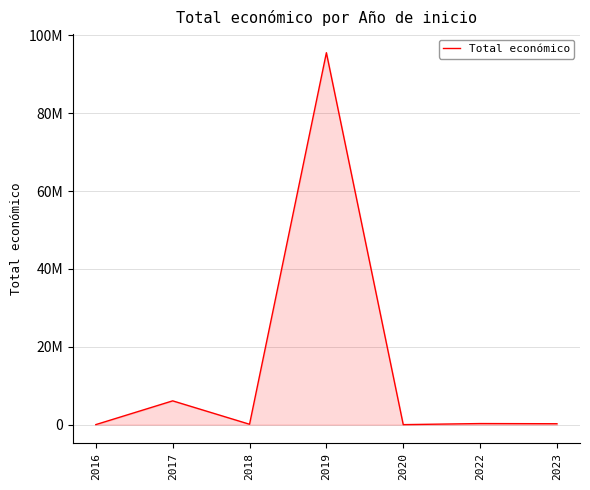

Is it true that the value at 2020 is 10750?

True